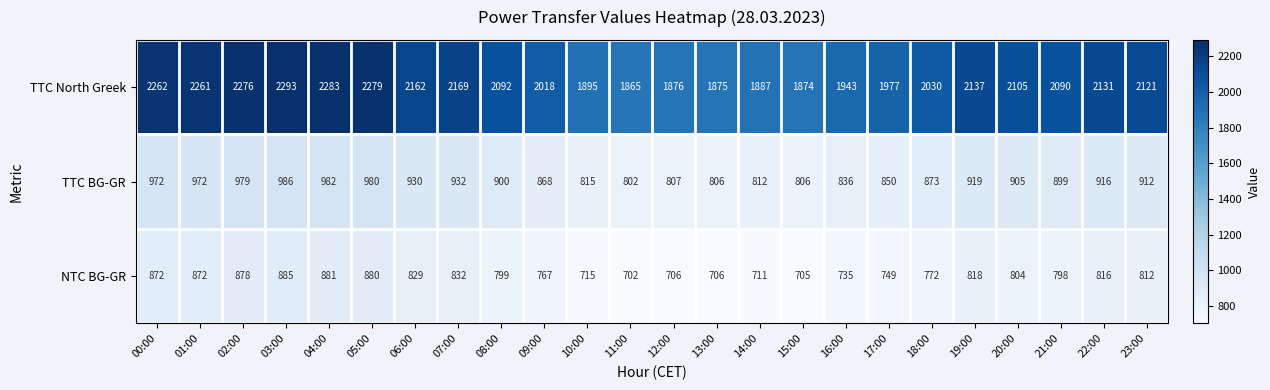

At which category is the sum across all series the highest?

03:00